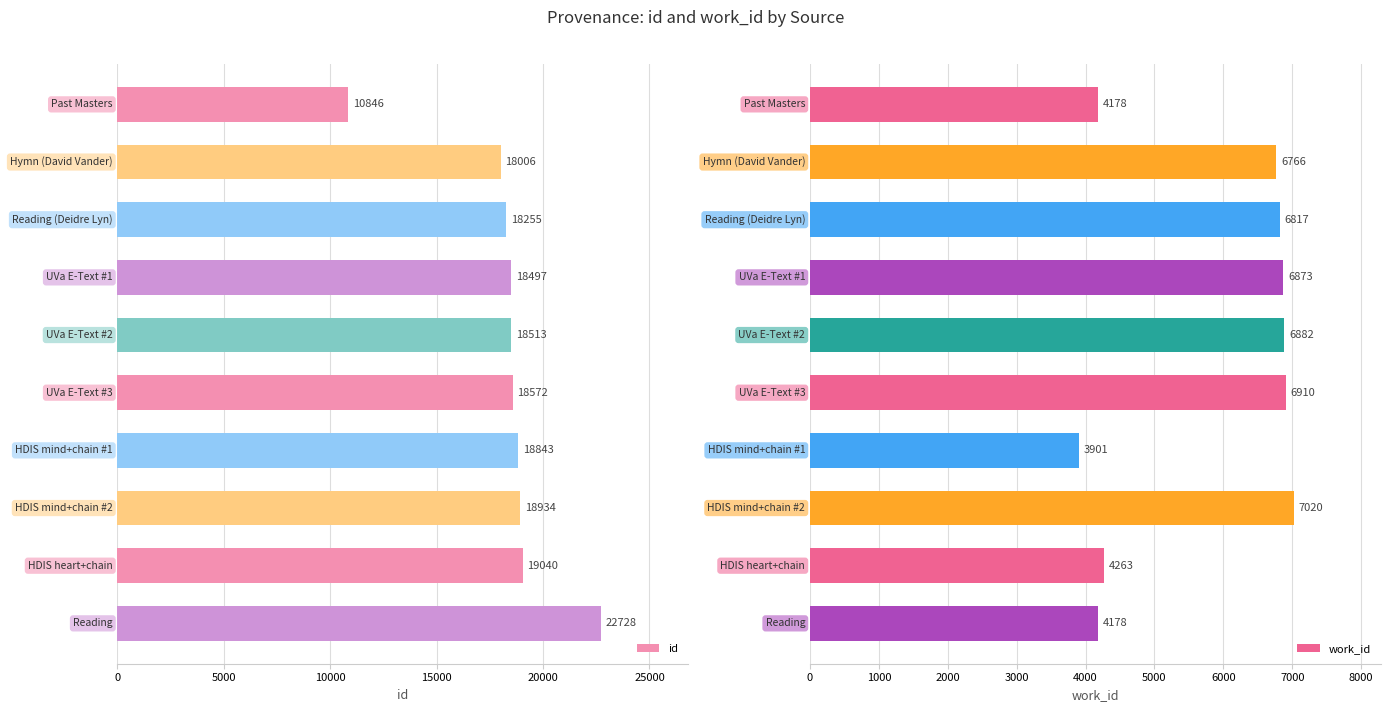

What is the greatest value displayed?

22728